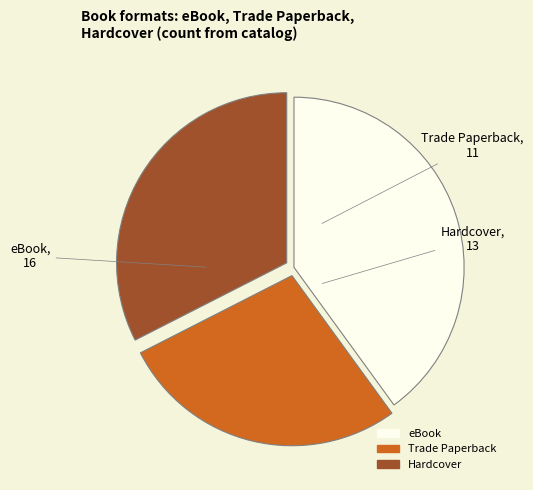

How many slices are in this pie chart?

3